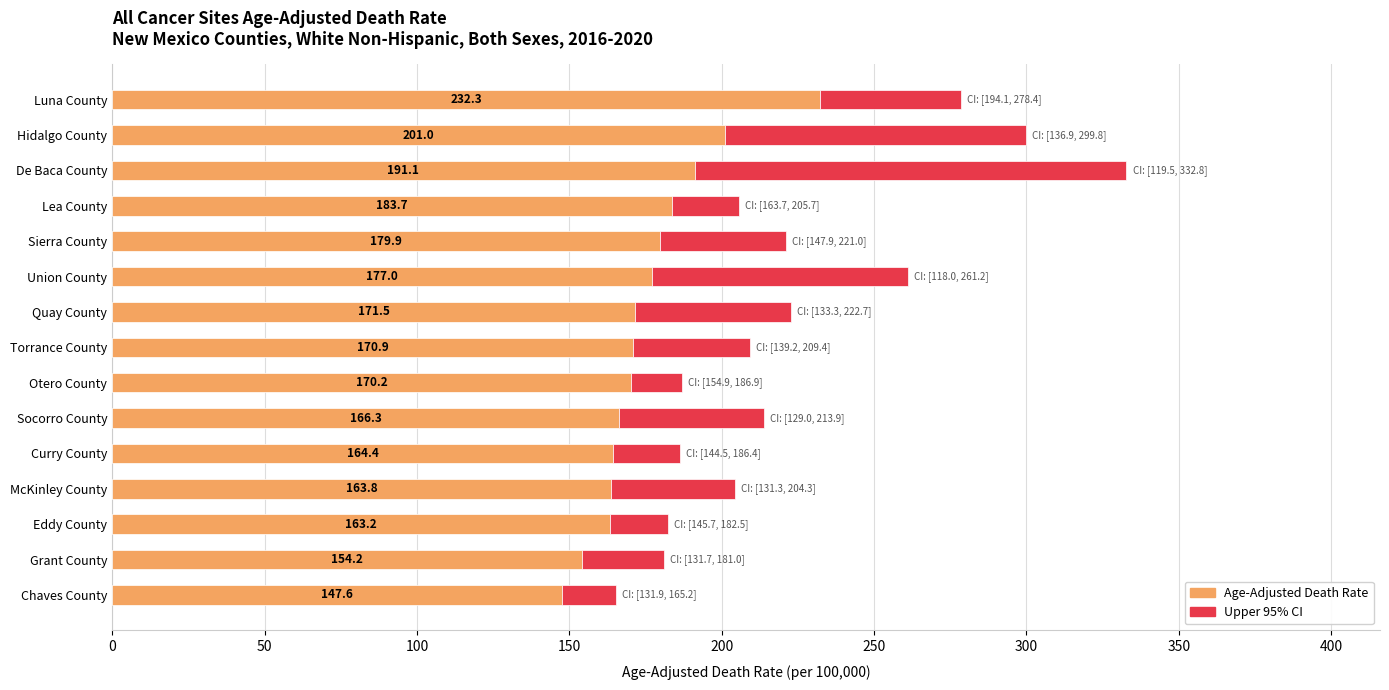

What is the average value of the Age-Adjusted Death Rate series?

175.8